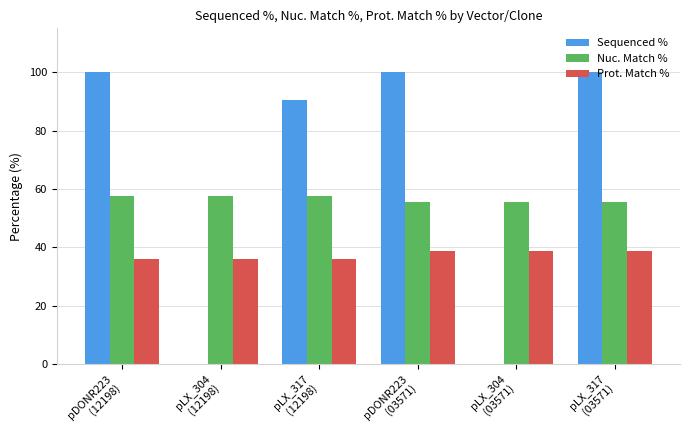

How many data points does each series have?

6